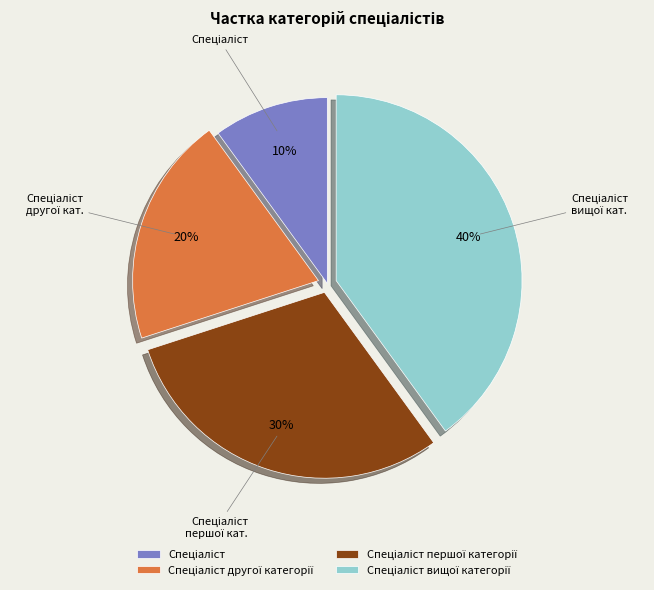

To the nearest percent, what is the average slice percentage?

25%